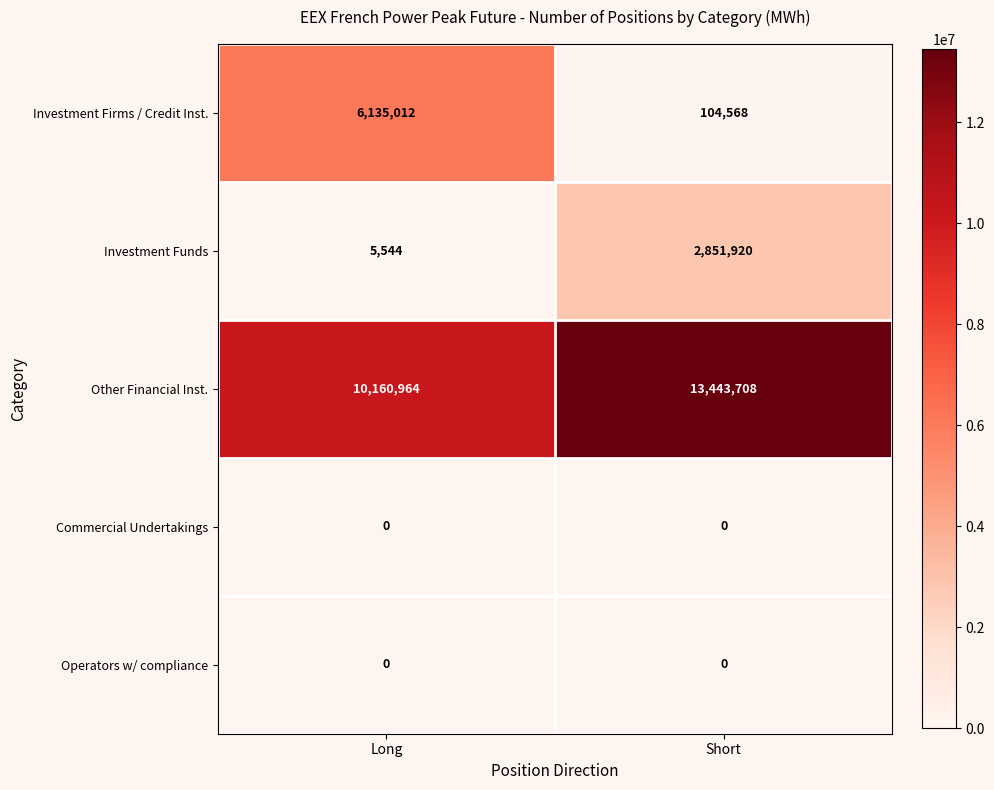

At which label is Investment Funds closest to 1428732?

Long